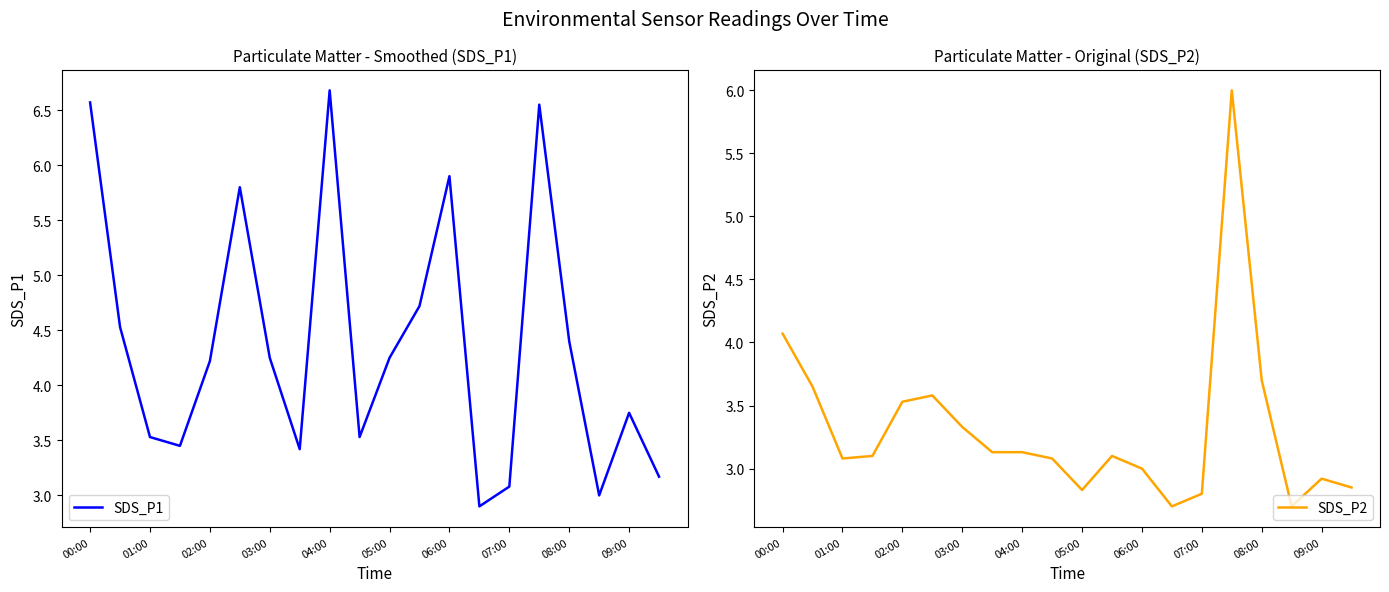

At how many categories does at least one series exceed 4?

11